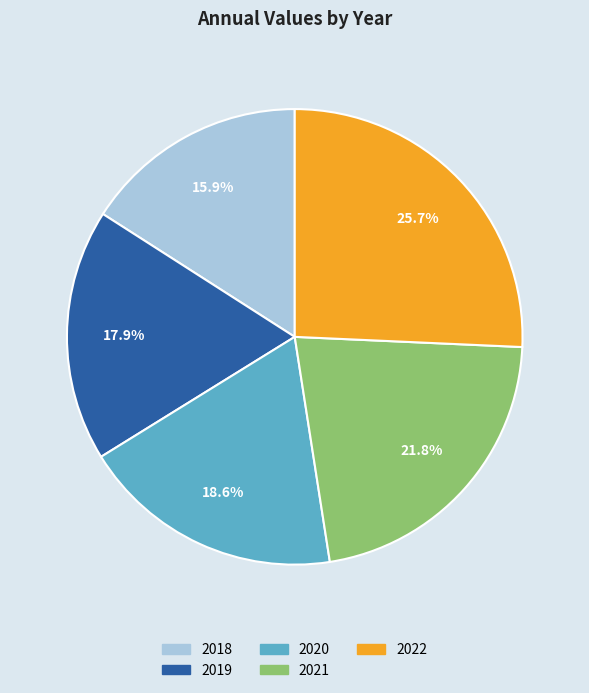

To the nearest percent, what is the difference between the 2021 and 2020 slice percentages?

3%